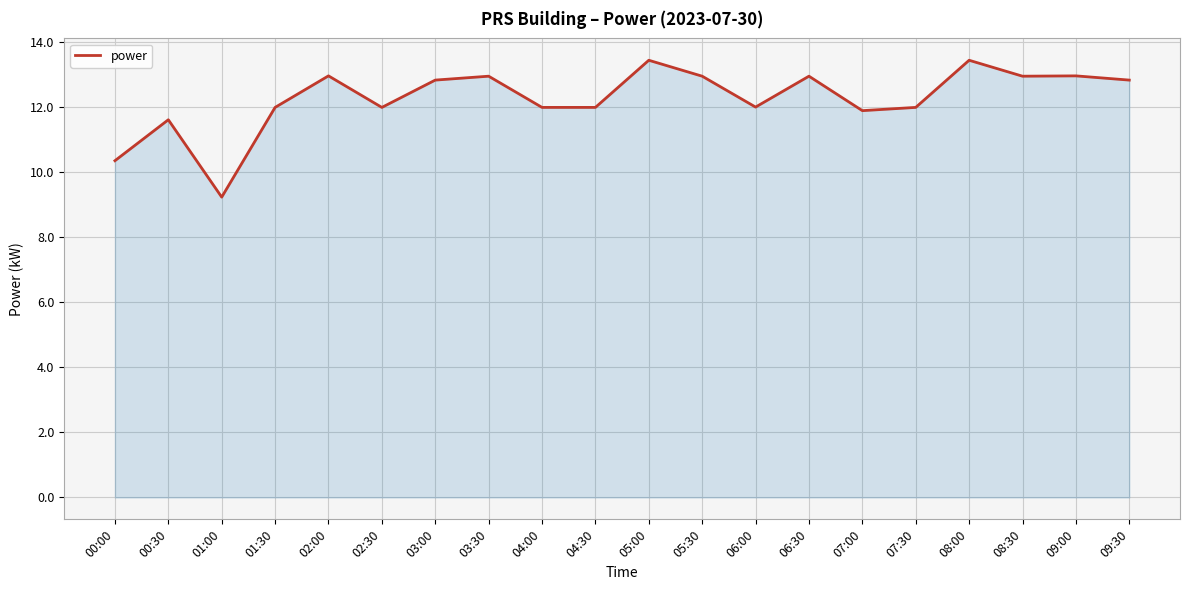

What position from the left is 01:30?

4